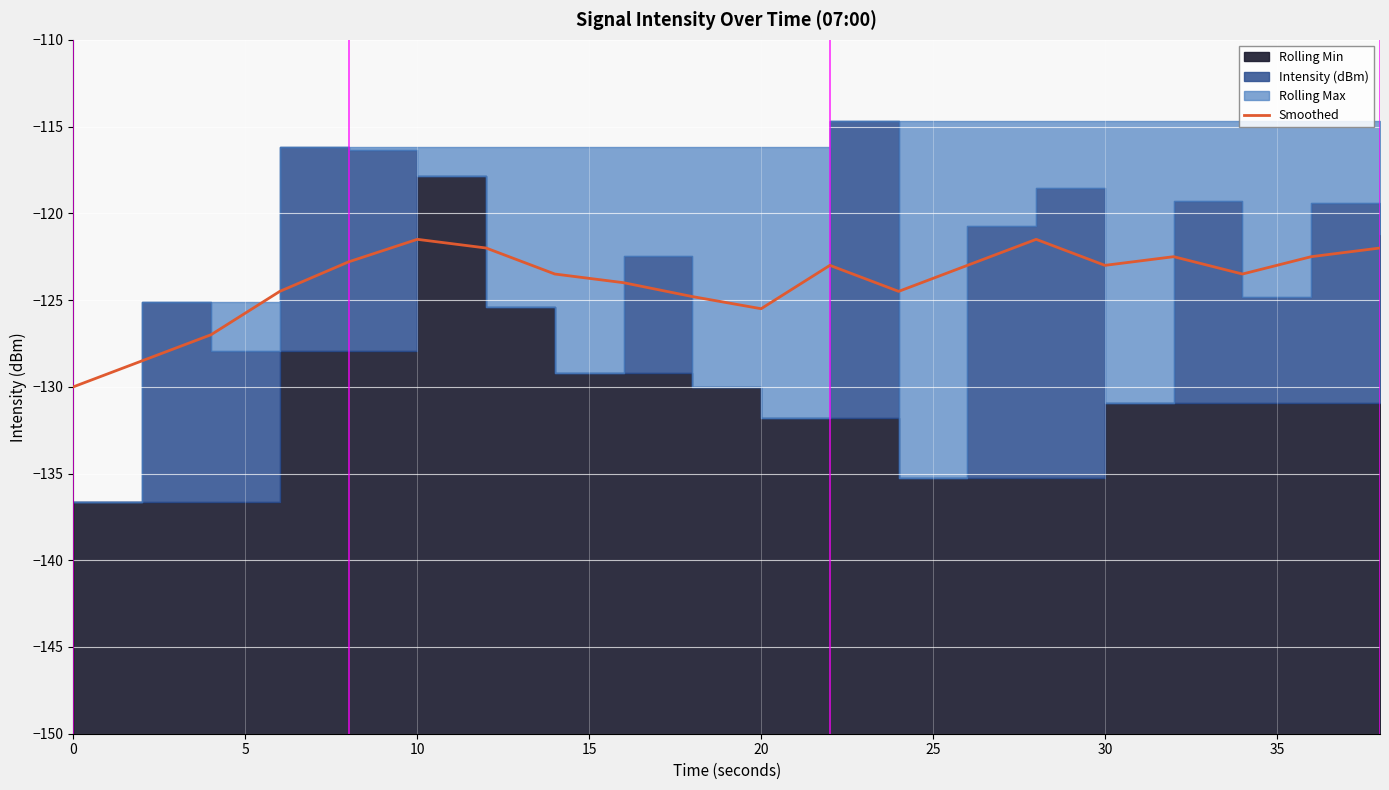

Reading left to right, list all the values displayed in this chart.

-130.0	-128.5	-127.0	-124.5	-122.8	-121.5	-122.0	-123.5	-124.0	-124.8	-125.5	-123.0	-124.5	-123.0	-121.5	-123.0	-122.5	-123.5	-122.5	-122.0